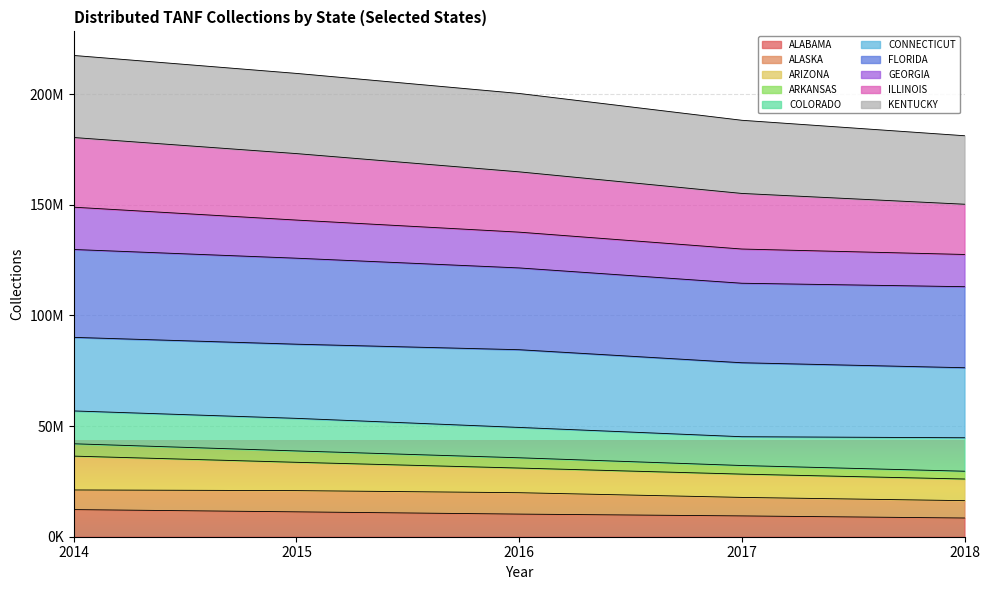

What are all the series names shown in the legend?

ALABAMA, ALASKA, ARIZONA, ARKANSAS, COLORADO, CONNECTICUT, FLORIDA, GEORGIA, ILLINOIS, KENTUCKY